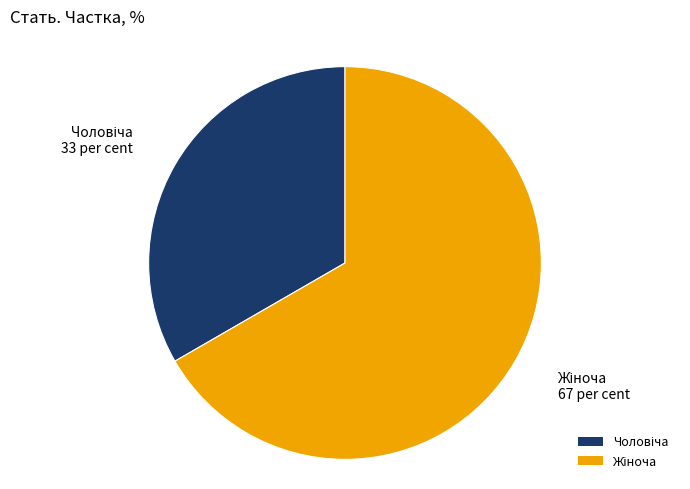

Is there any slice that represents more than half of the pie?

Yes